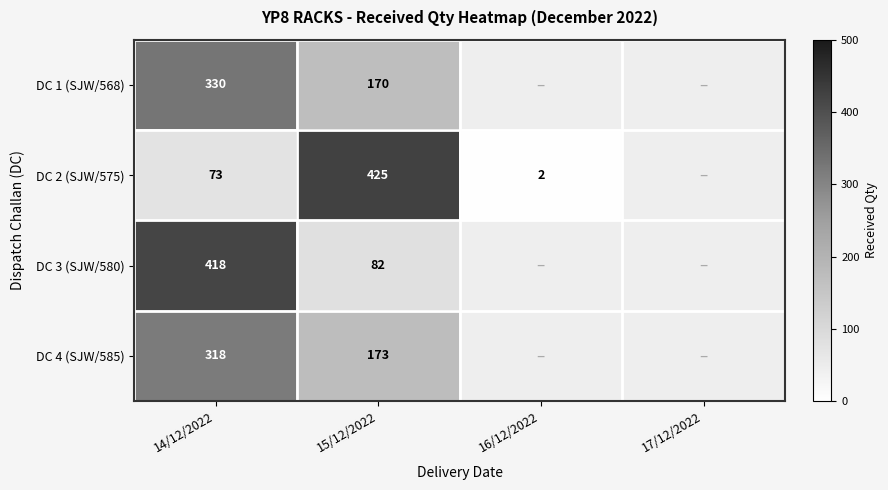

At which category does the chart reach its peak across all series?

15/12/2022